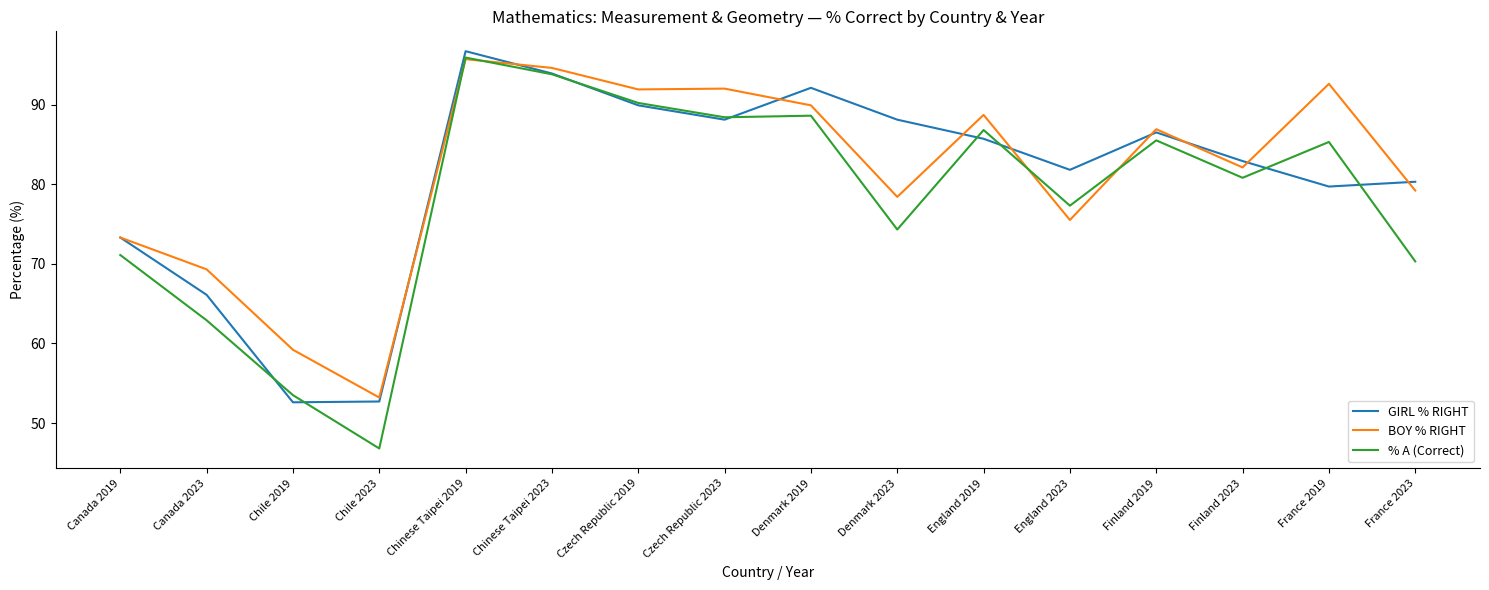

What position from the right is Canada 2023?

15